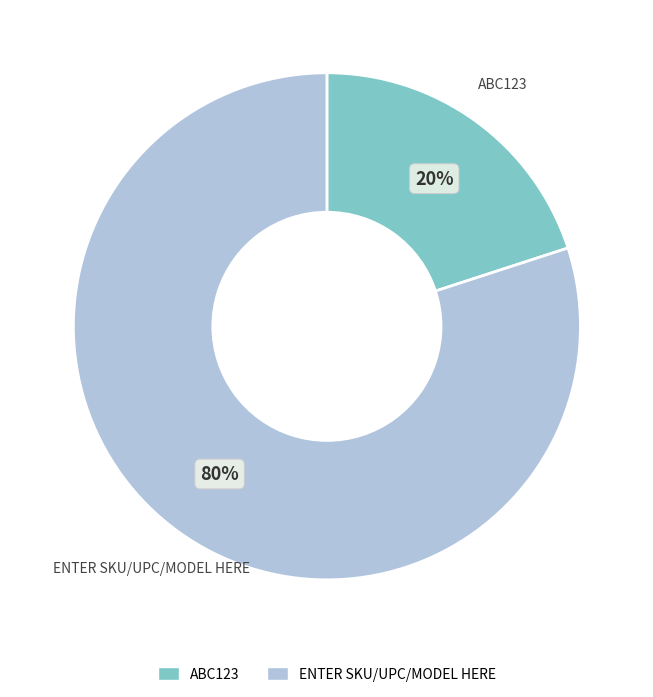

To the nearest percent, what is the combined percentage of ABC123 and ENTER SKU/UPC/MODEL HERE?

100%